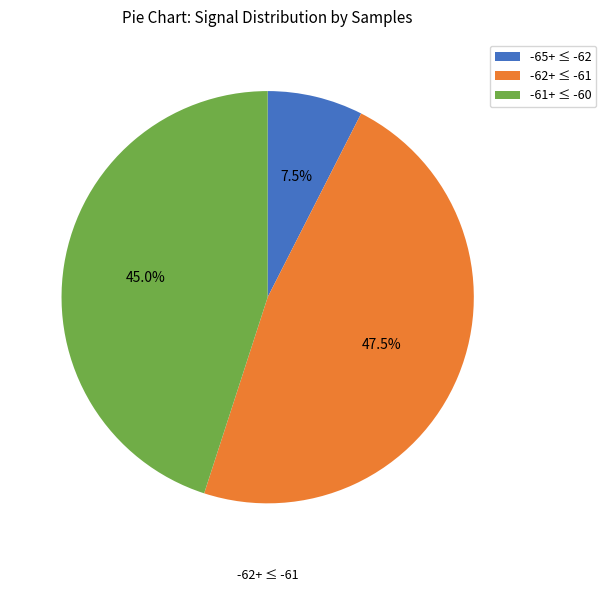

Does any single category account for the majority?

No